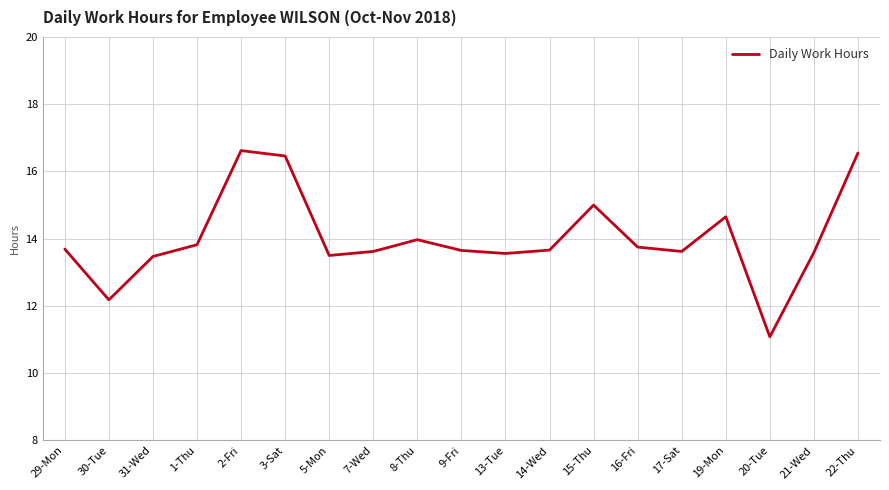

Is it true that the value at 22-Thu is 5.2?

False